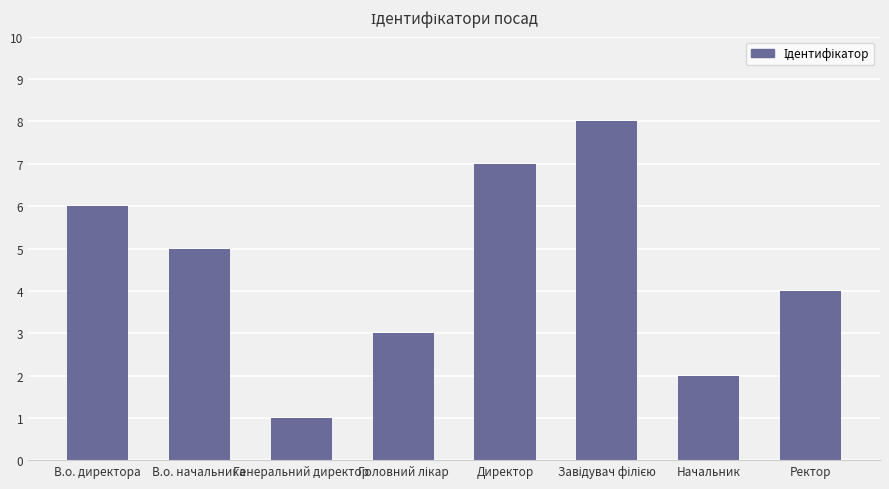

True or false: the data shows 4 at Ректор.

True